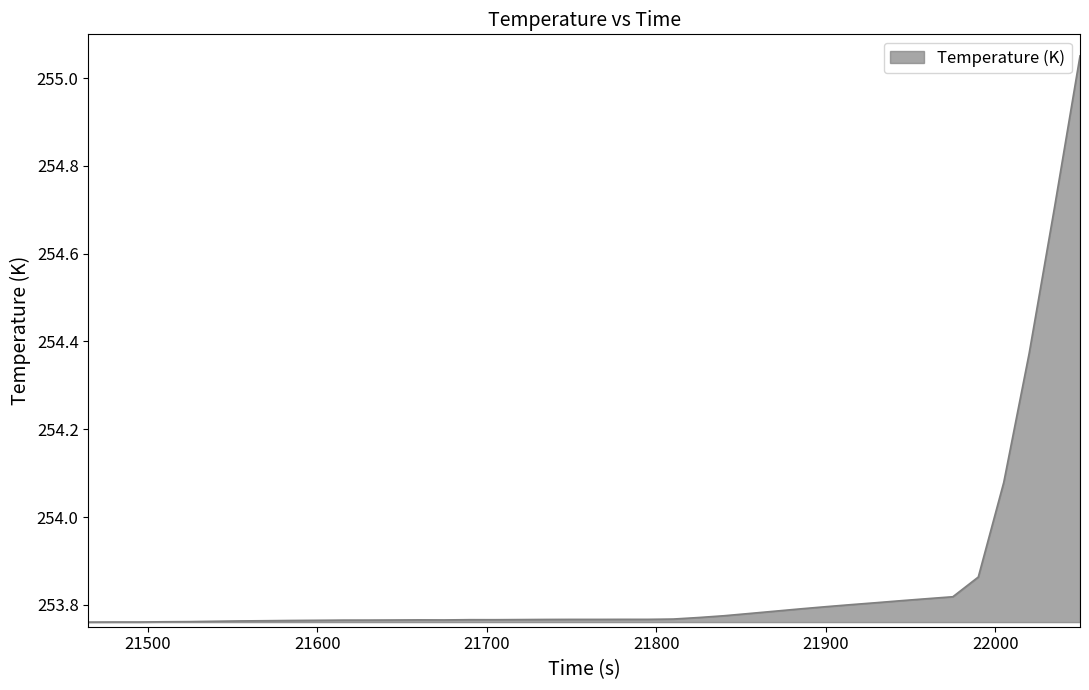

How many lines are shown in the chart?

1